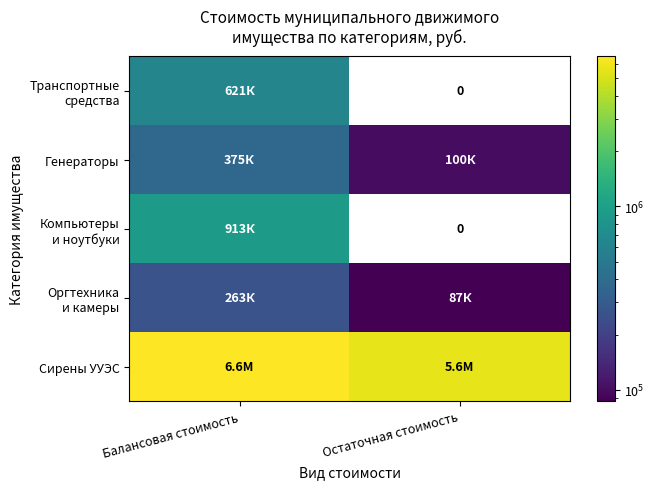

Which series has the largest range (max minus min)?

Сирены УУЭС